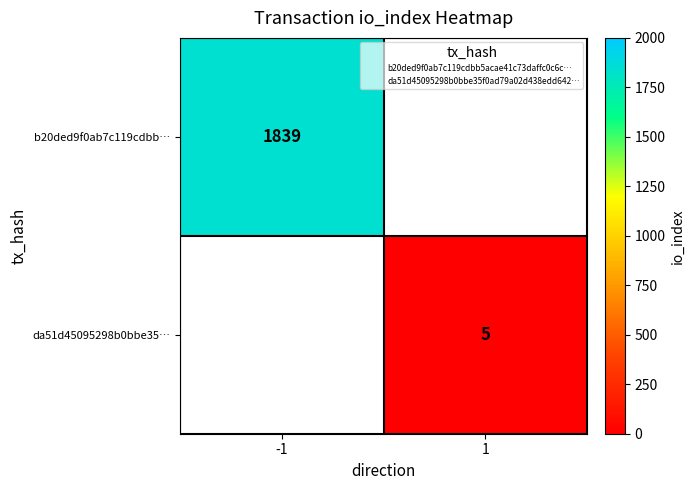

List the series in order of their overall mean, lowest first.

b20ded9f0ab7c119cdbb…, da51d45095298b0bbe35…